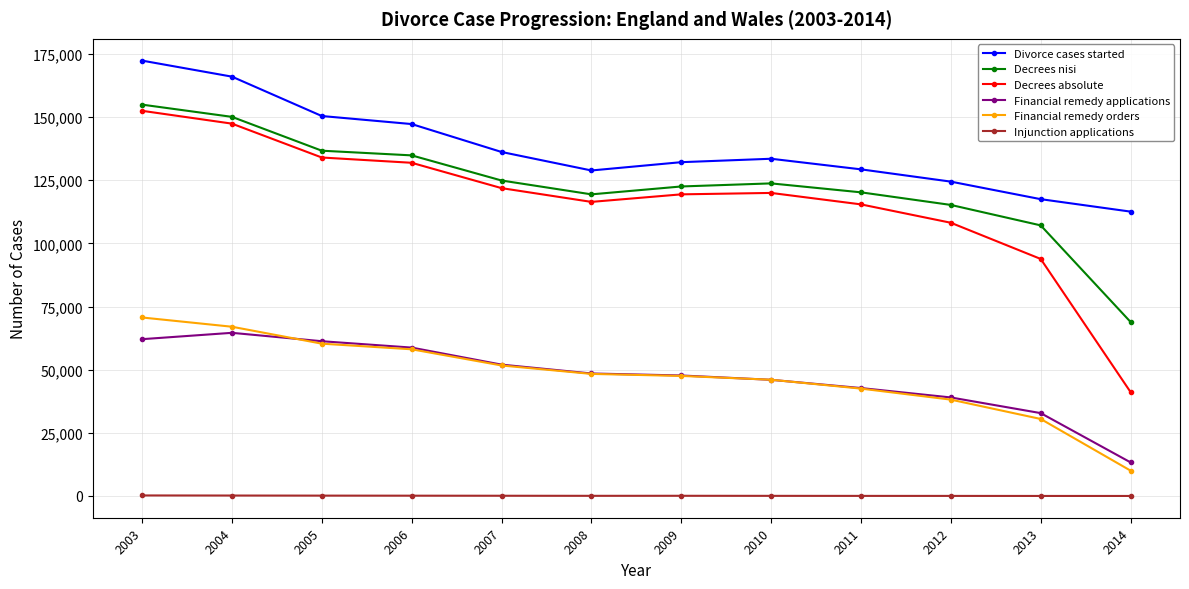

Is the value of Decrees absolute at 2007 greater than the value of Decrees nisi at 2004?

No